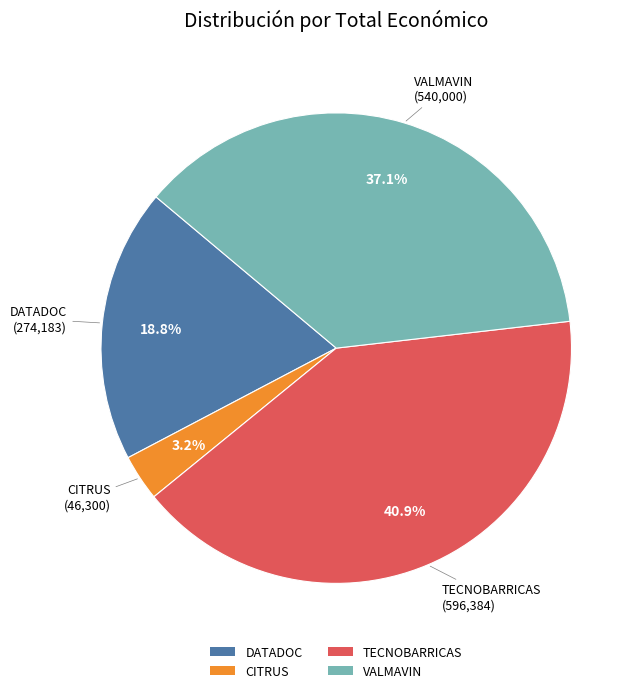

What percentage is NOT represented by DATADOC?

81.2%